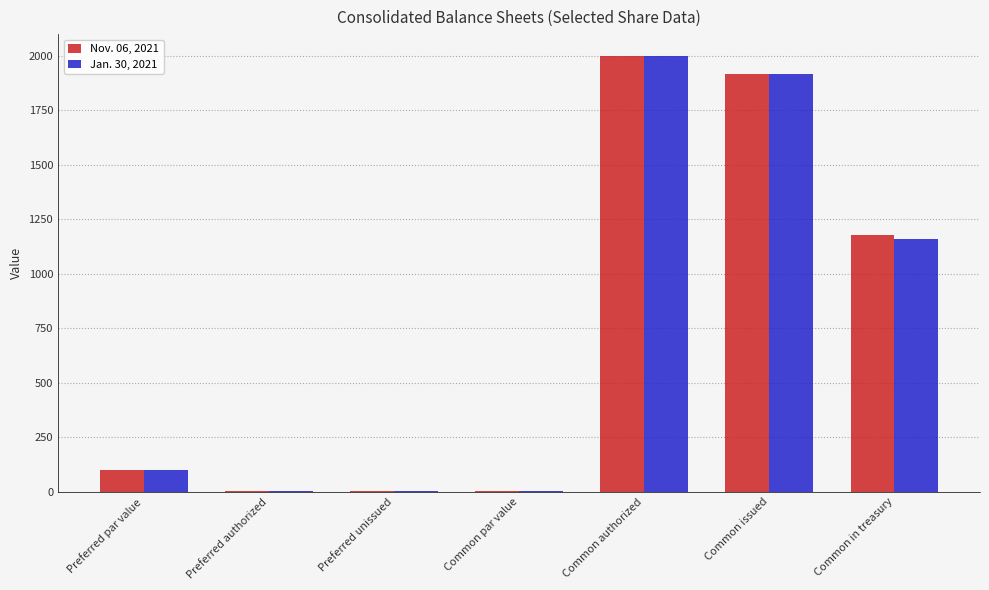

Count the number of data series in this chart.

2